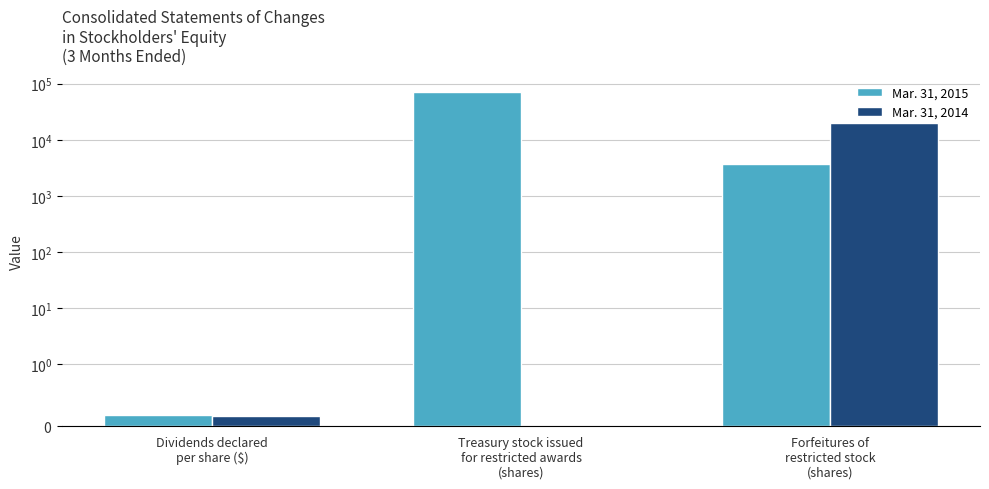

The value of Mar. 31, 2015 at Dividends declared
per share ($) is 0.1. True or false?

False